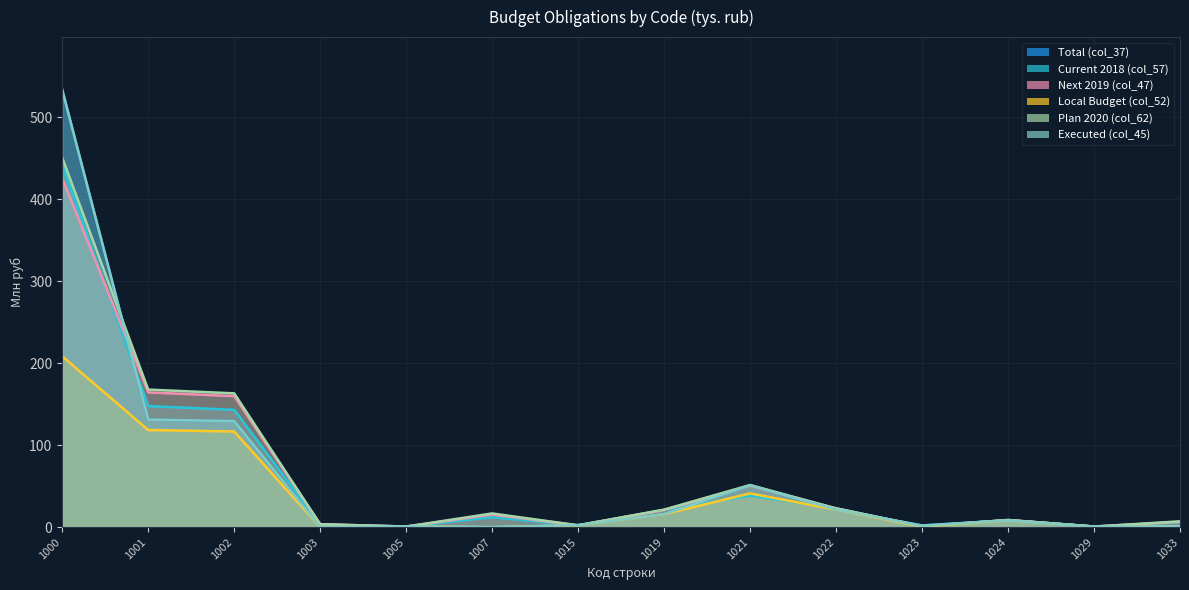

True or false: Total (col_37) has more than 2 interior local peaks.

True